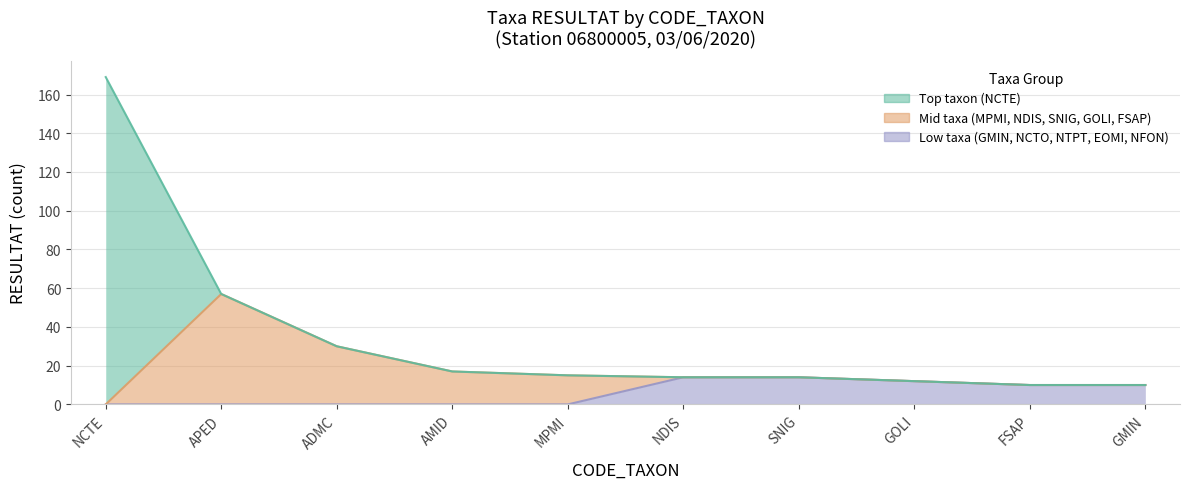

True or false: Top 5 taxa has more than 2 points higher than both neighbors.

False